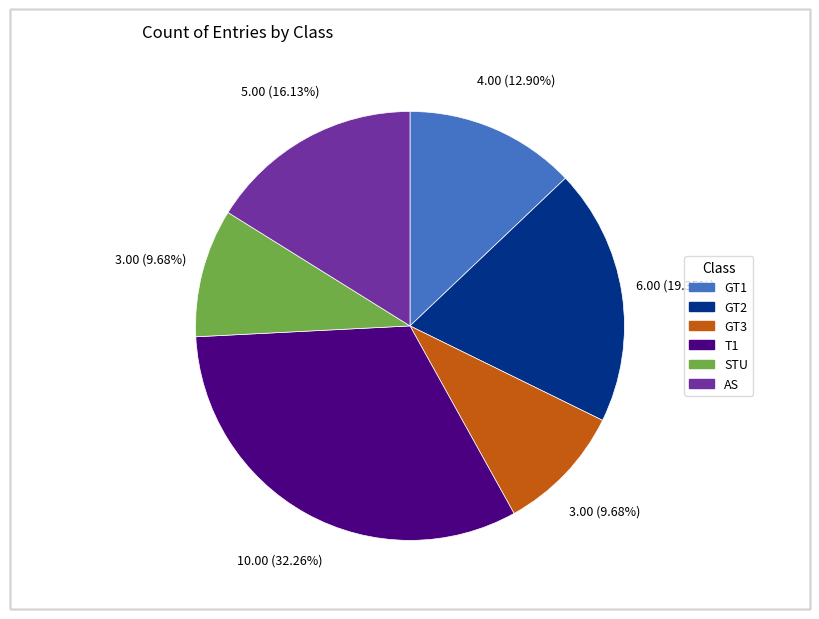

To the nearest percent, what is the difference between the T1 and AS slice percentages?

16%